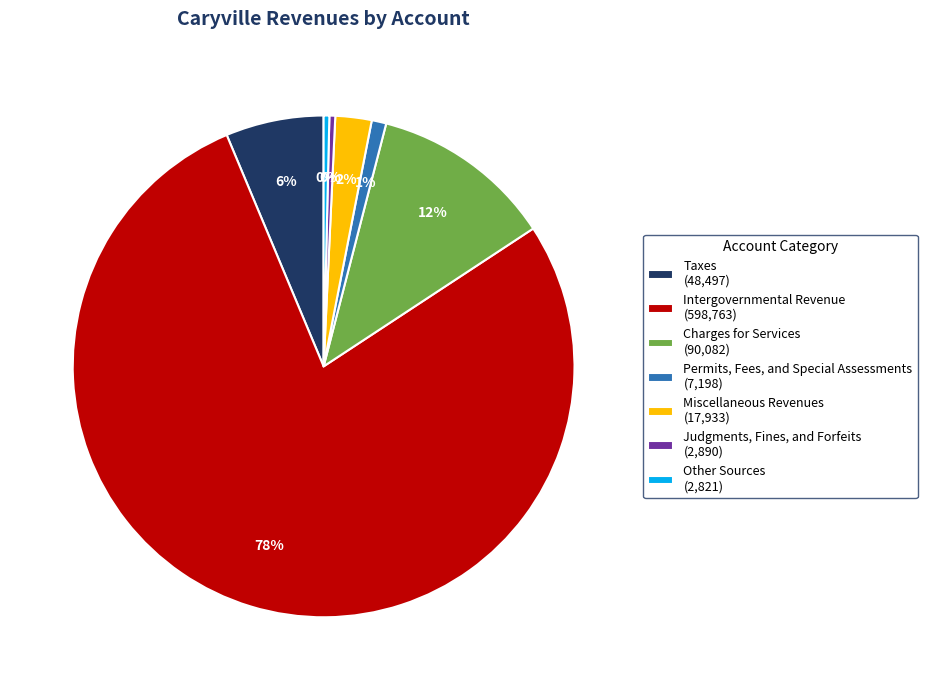

How many slices are in this pie chart?

7